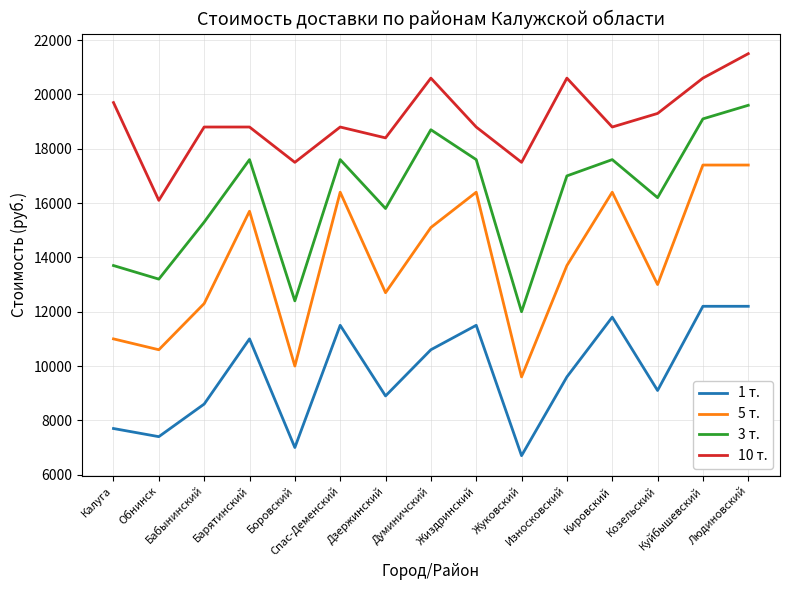

Which category has the lowest value across all series?

Жуковский